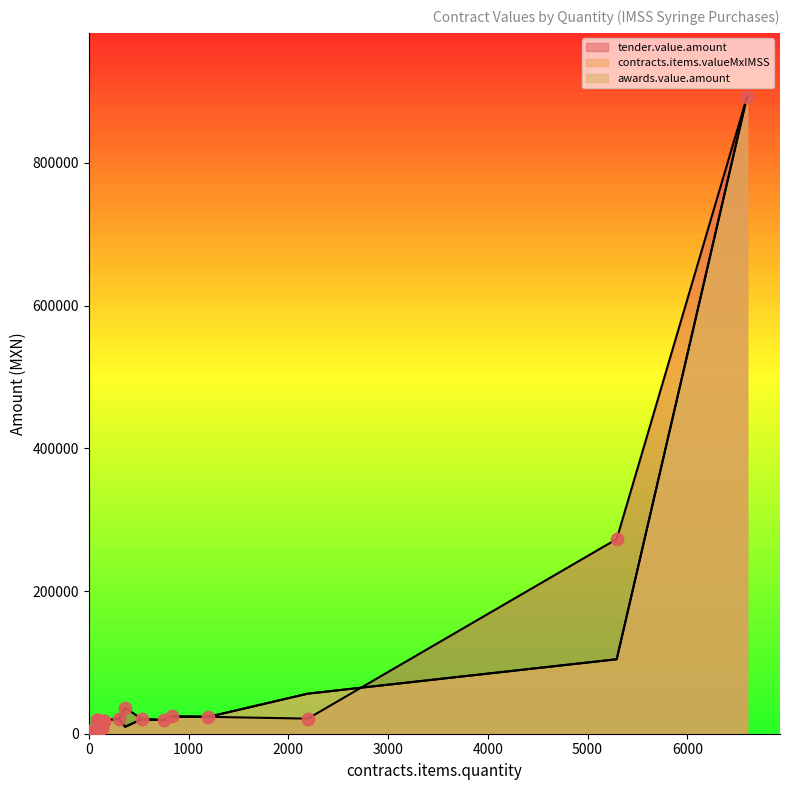

Which series contains the highest Y value?

tender.value.amount